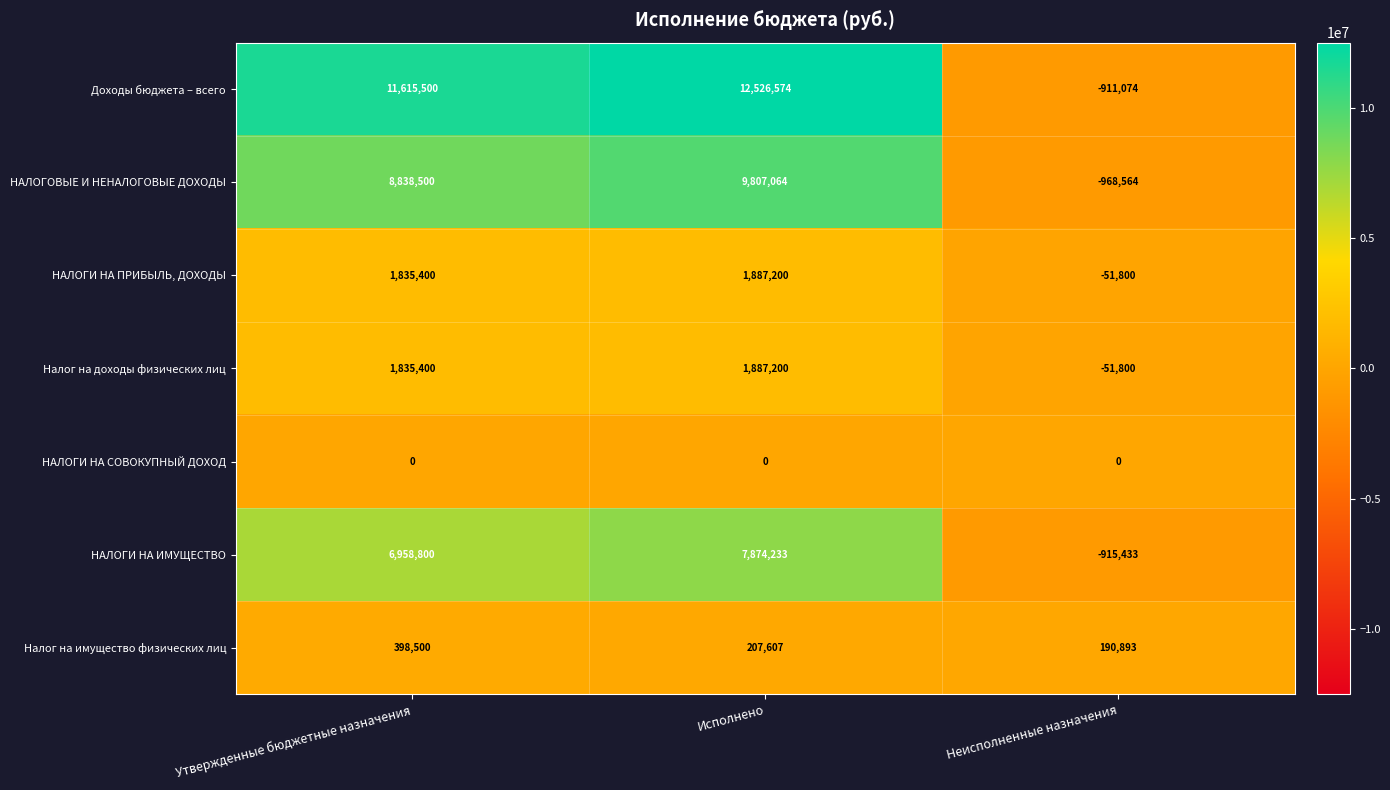

At which label is Доходы бюджета – всего closest to 5807750?

Утвержденные бюджетные назначения